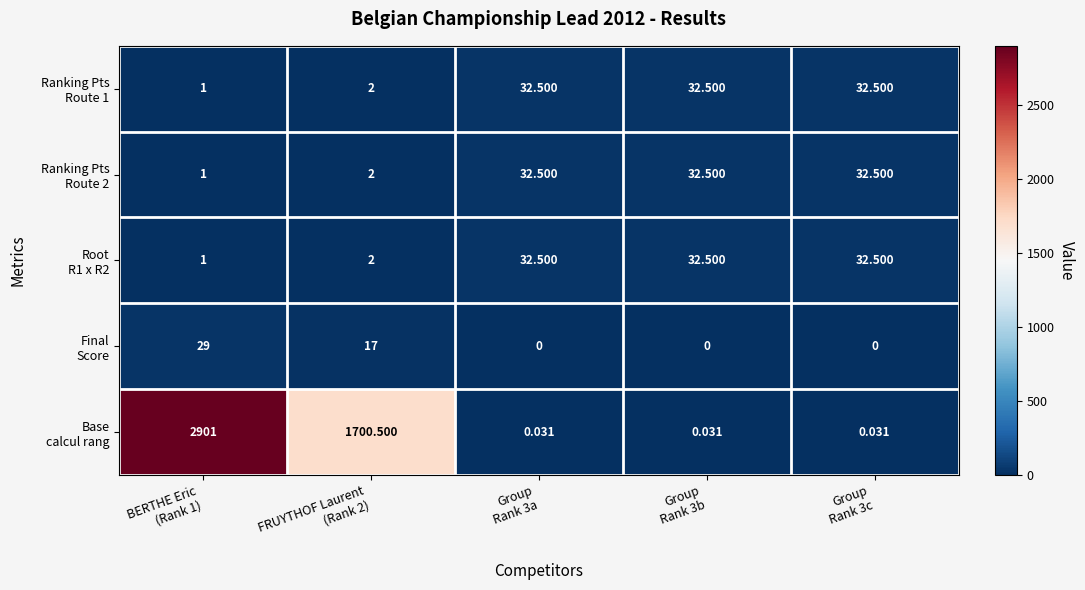

At which category is the sum across all series the highest?

BERTHE Eric
(Rank 1)